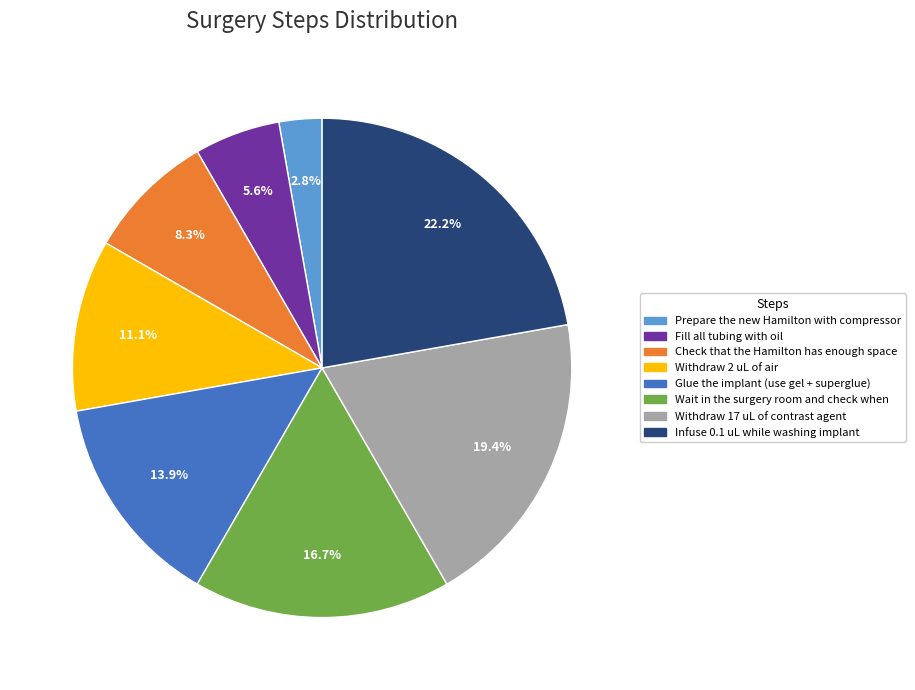

To the nearest percent, what percentage of the pie is Wait in the surgery room and check when?

17%